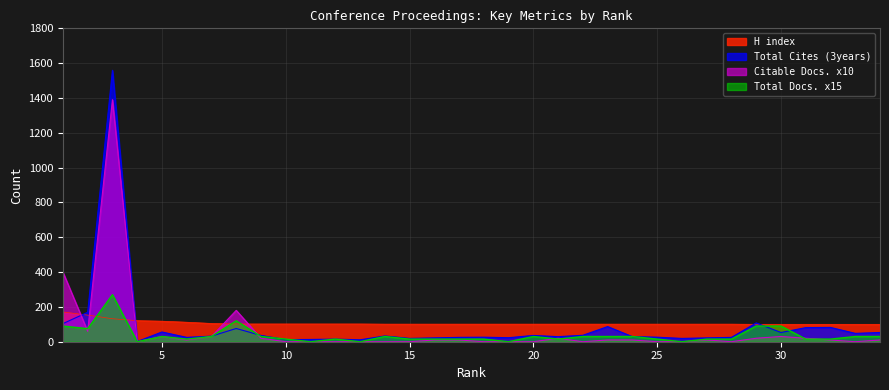

True or false: Total Cites (3years) and Citable Docs. (3years) intersect in this chart.

True